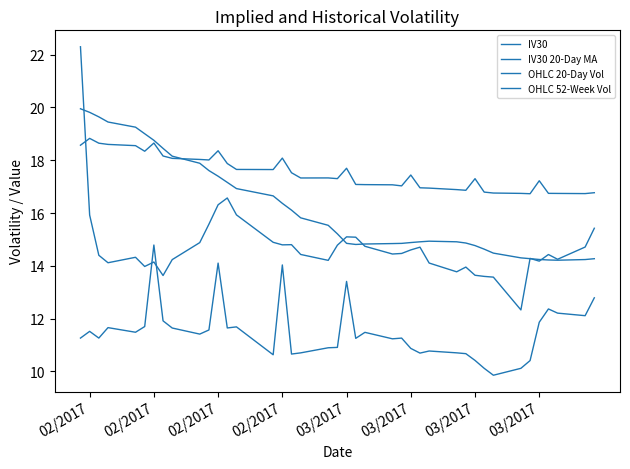

True or false: OHLC 52-Week Vol and OHLC 20-Day Vol cross at least once.

False